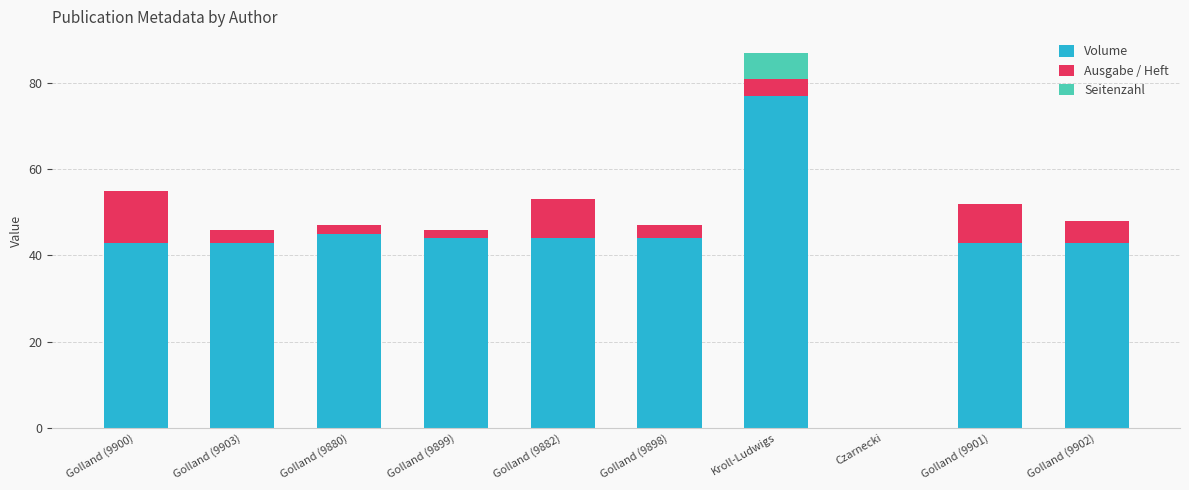

The Volume series shows 77 at Golland (9902). True or false?

False